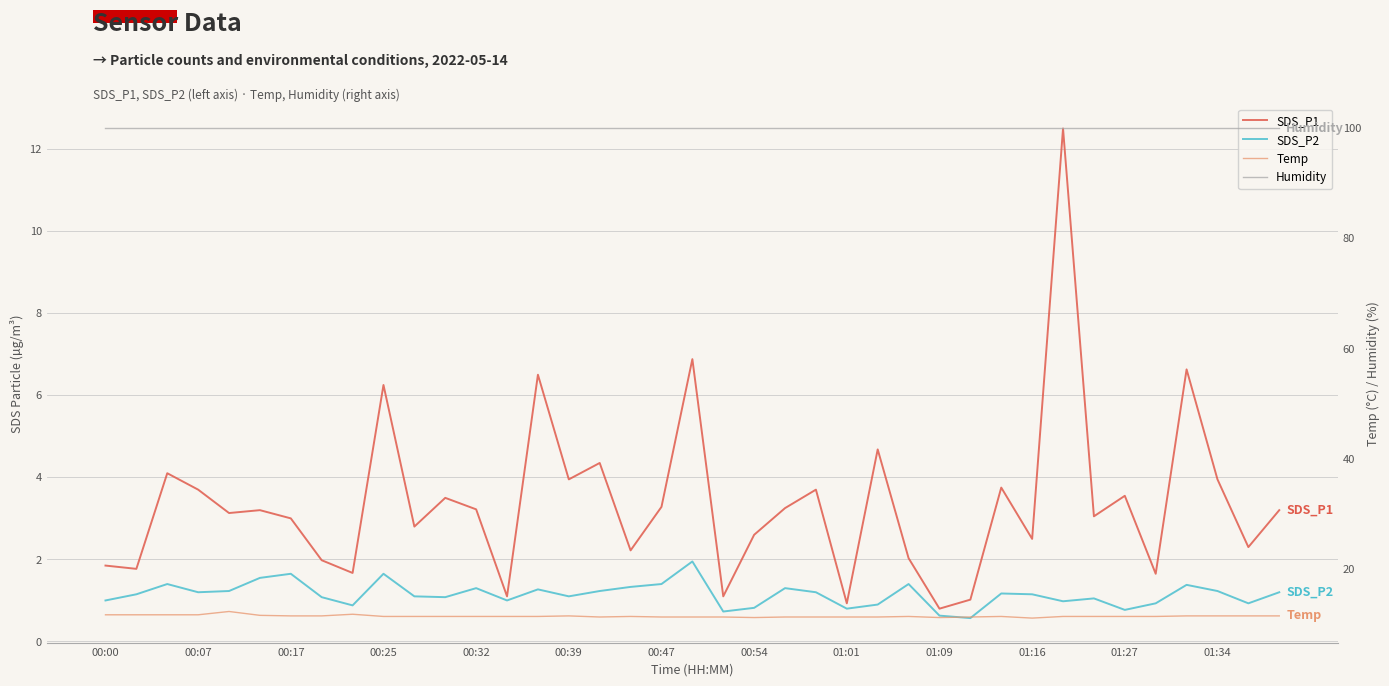

Reading right to left, extract all data points from this chart.

SDS_P1: 3.2	2.3	4.0	6.6	1.6	3.5	3.0	12.5	2.5	3.8	1.0	0.8	2.0	4.7	0.9	3.7	3.2	2.6	1.1	6.9	3.3	2.2	4.3	4.0	6.5	1.1	3.2	3.5	2.8	6.2	1.7	2.0	3.0	3.2	3.1	3.7	4.1	1.8	1.9
SDS_P2: 1.2	0.9	1.2	1.4	0.9	0.8	1.1	1.0	1.1	1.2	0.6	0.6	1.4	0.9	0.8	1.2	1.3	0.8	0.7	1.9	1.4	1.3	1.2	1.1	1.3	1.0	1.3	1.1	1.1	1.6	0.9	1.1	1.6	1.6	1.2	1.2	1.4	1.1	1.0
Temp: 11.5	11.5	11.5	11.5	11.4	11.4	11.4	11.4	11.1	11.4	11.3	11.2	11.4	11.3	11.3	11.3	11.3	11.2	11.3	11.3	11.3	11.4	11.3	11.5	11.4	11.4	11.4	11.4	11.4	11.4	11.8	11.5	11.5	11.6	12.3	11.7	11.7	11.7	11.7
Humidity: 99.9	99.9	99.9	99.9	99.9	99.9	99.9	99.9	99.9	99.9	99.9	99.9	99.9	99.9	99.9	99.9	99.9	99.9	99.9	99.9	99.9	99.9	99.9	99.9	99.9	99.9	99.9	99.9	99.9	99.9	99.9	99.9	99.9	99.9	99.9	99.9	99.9	99.9	99.9